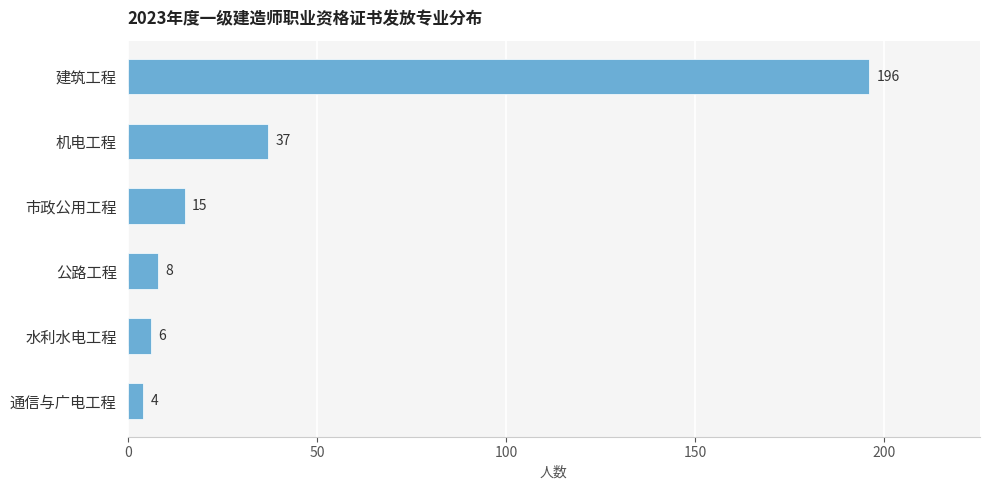

Reading top to bottom, list all the values displayed in this chart.

建筑工程=196	机电工程=37	市政公用工程=15	公路工程=8	水利水电工程=6	通信与广电工程=4